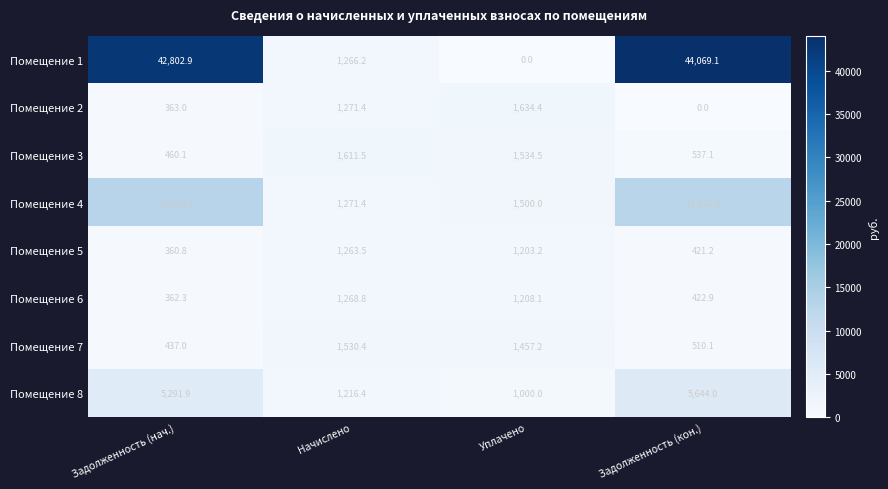

What is the maximum value for Помещение 1?

44069.1